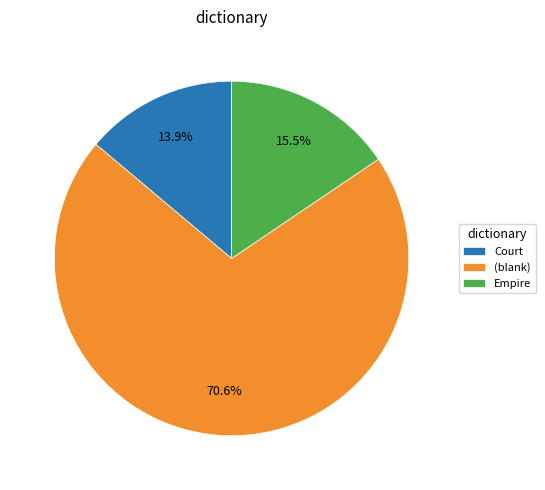

Between (blank) and Court, which is larger?

(blank)